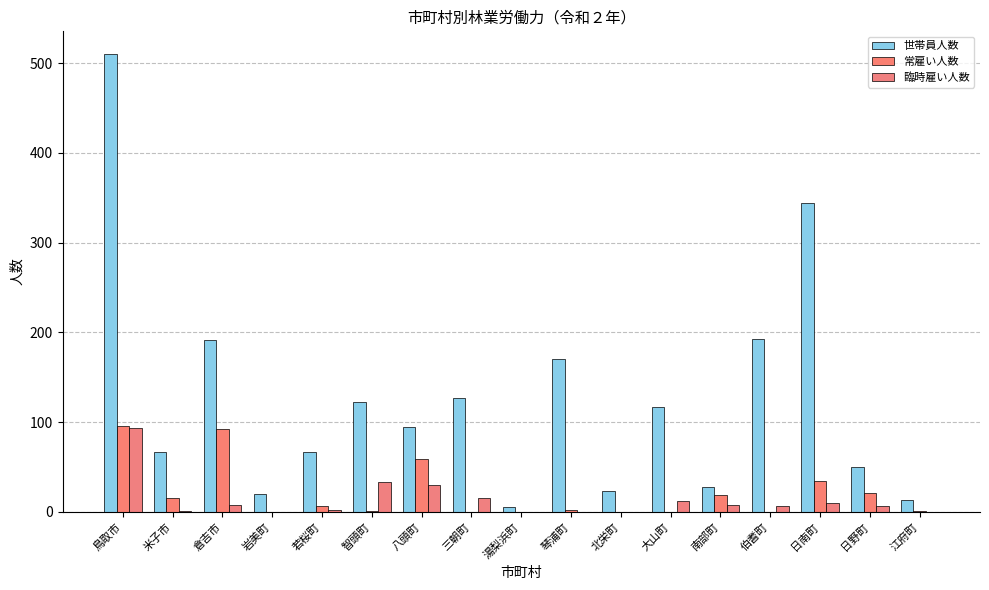

Where is 臨時雇い人数 nearest to the value 46?

智頭町